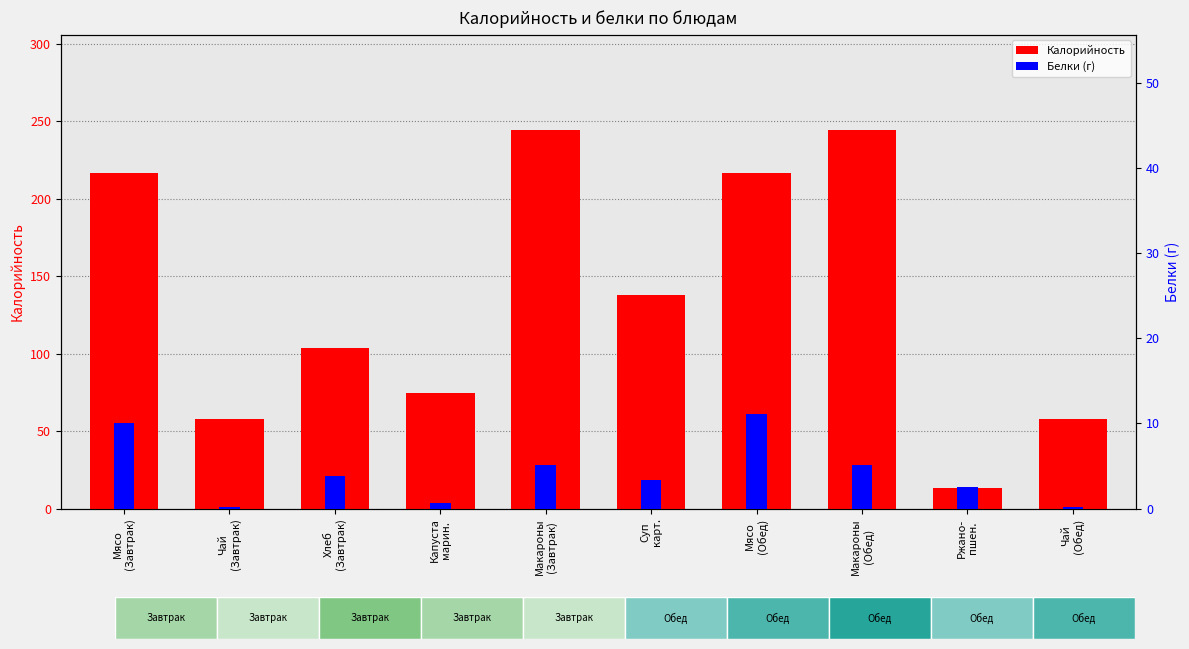

What is the sum of the Калорийность values at Чай
(Обед) and Макароны
(Обед)?

302.5